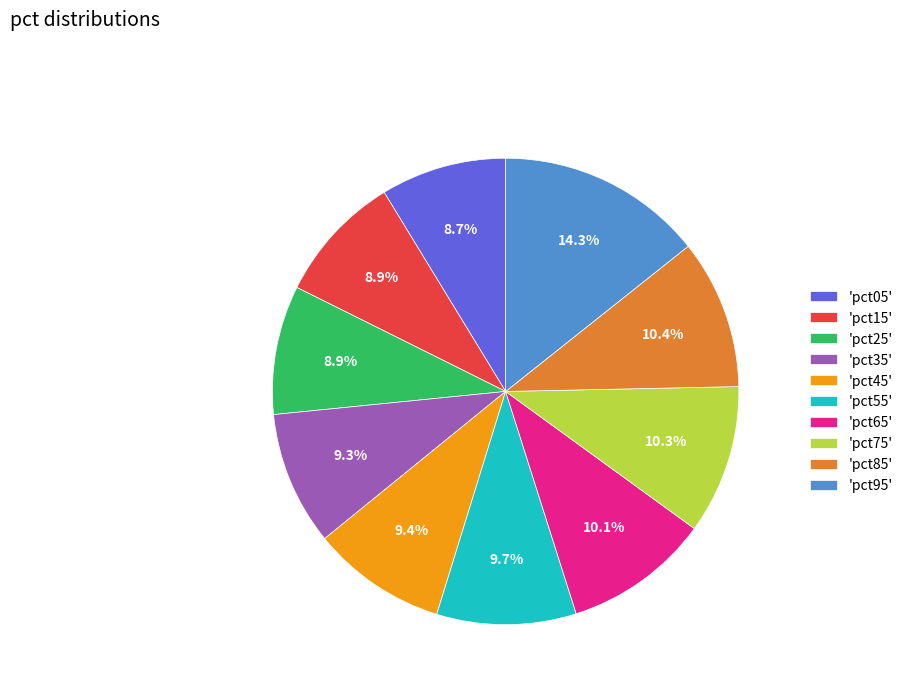

What percentage is NOT represented by 'pct45'?

90.6%